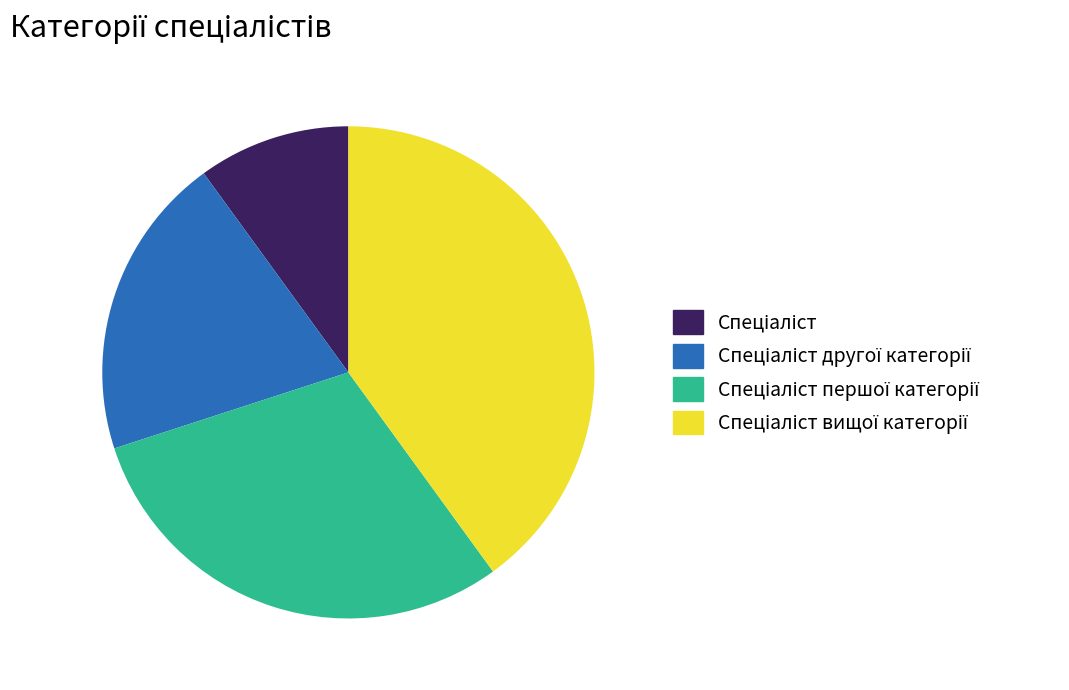

Is there a majority slice in this chart?

No